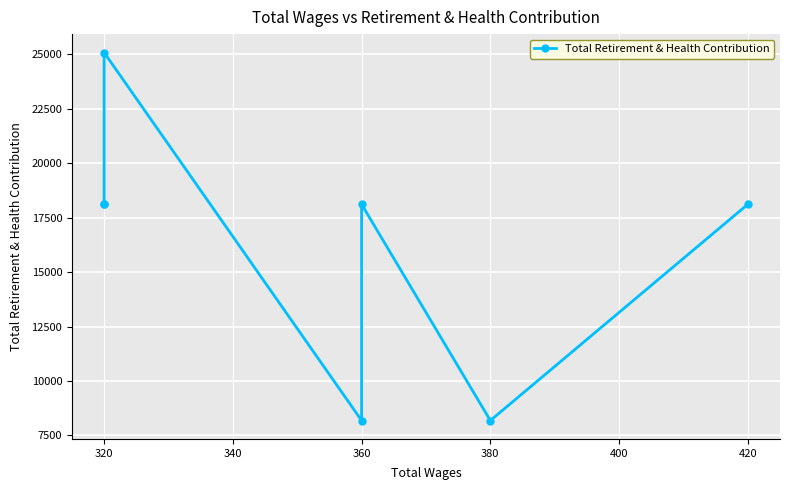

What is the minimum value shown in the chart?

8180